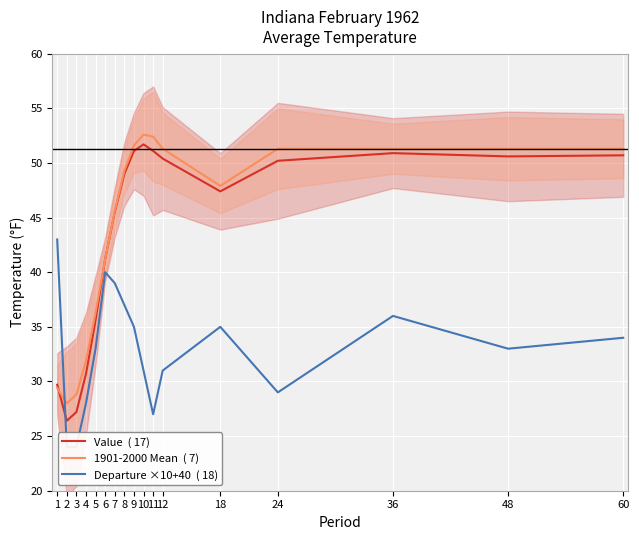

True or false: Departure ×10+40  ( 18) has more than 1 interior local peaks.

True